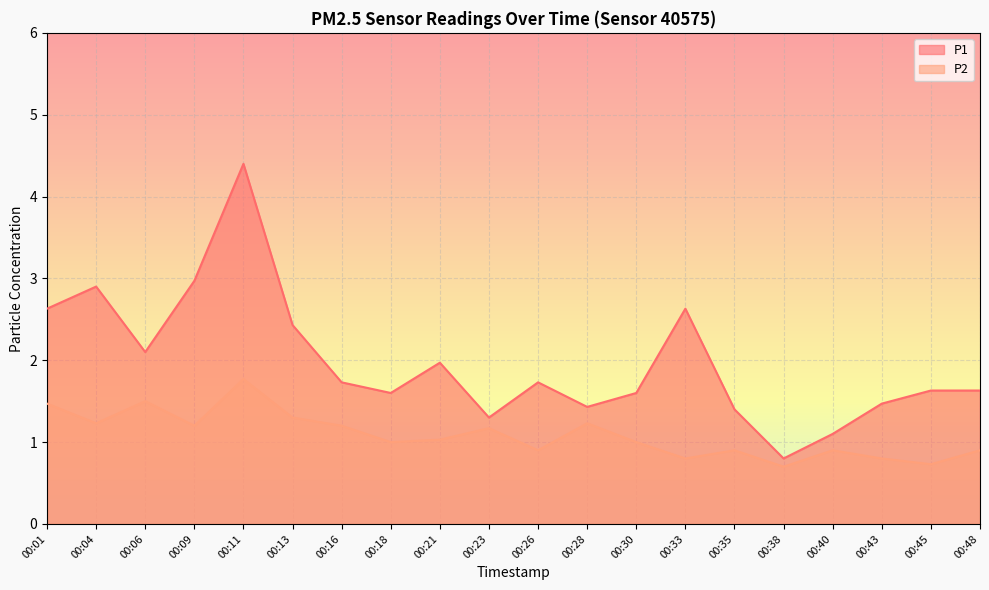

Between 00:09 and 00:43, which is larger?

00:09